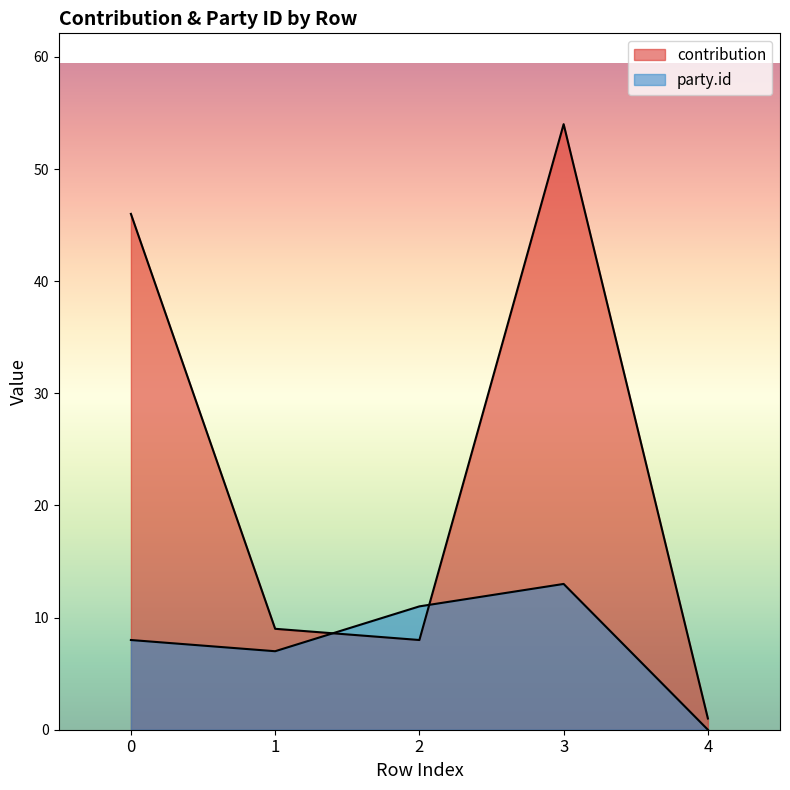

Does the chart display data point markers on the line(s)?

No